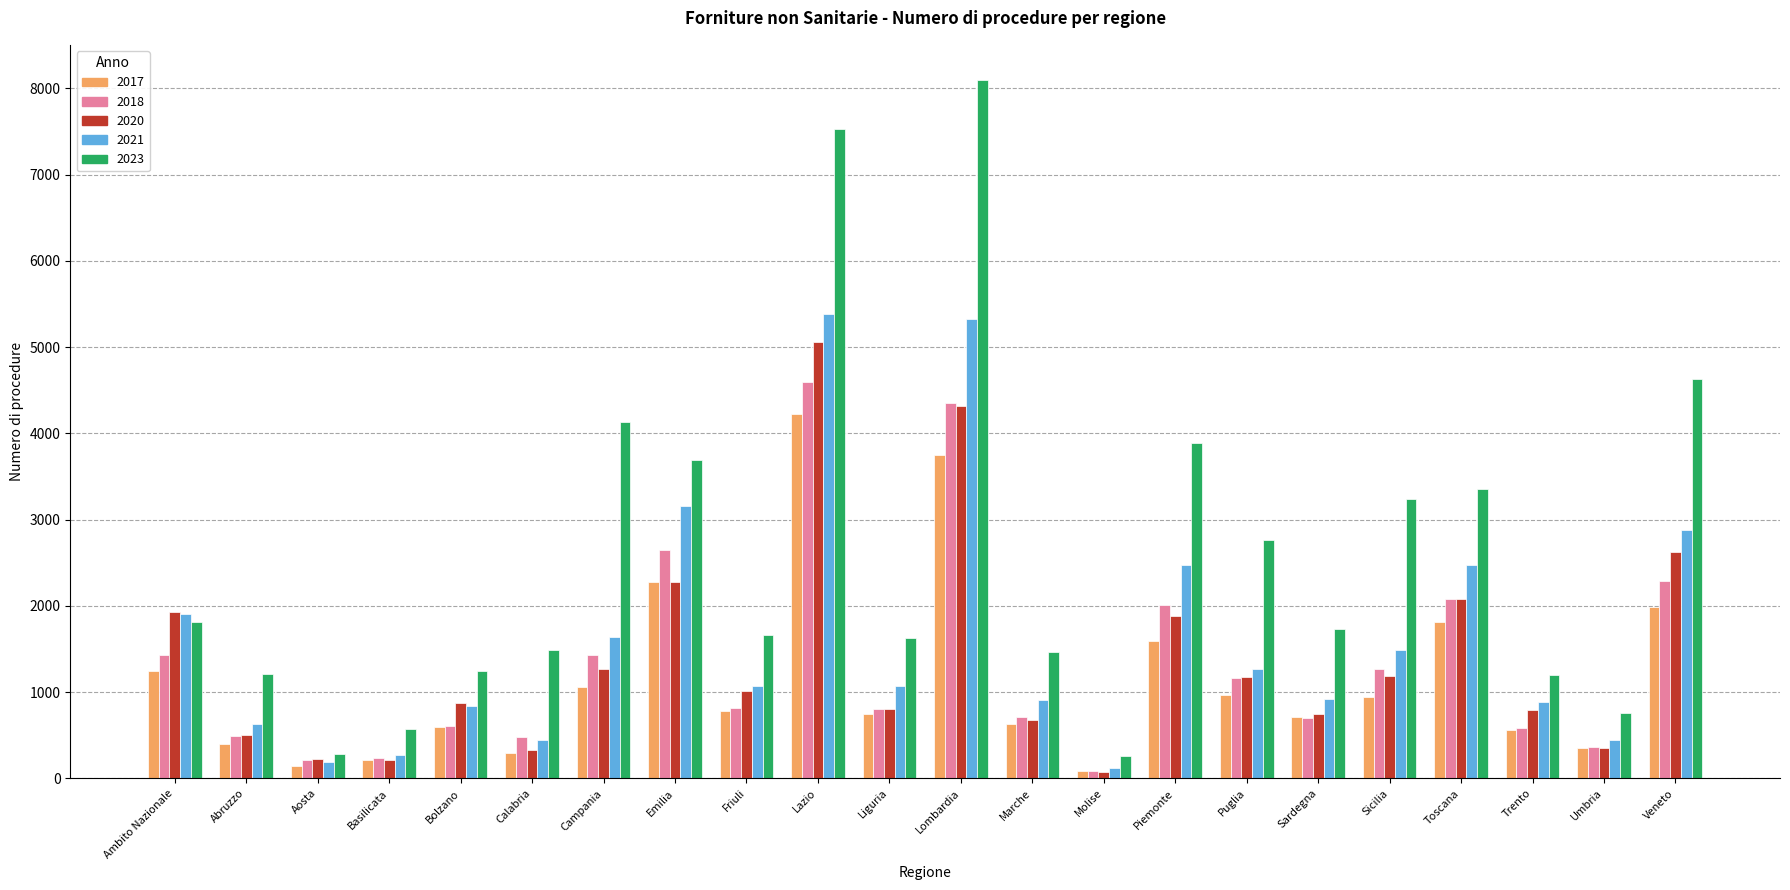

Which series changed the most between Ambito Nazionale and Marche?

2020